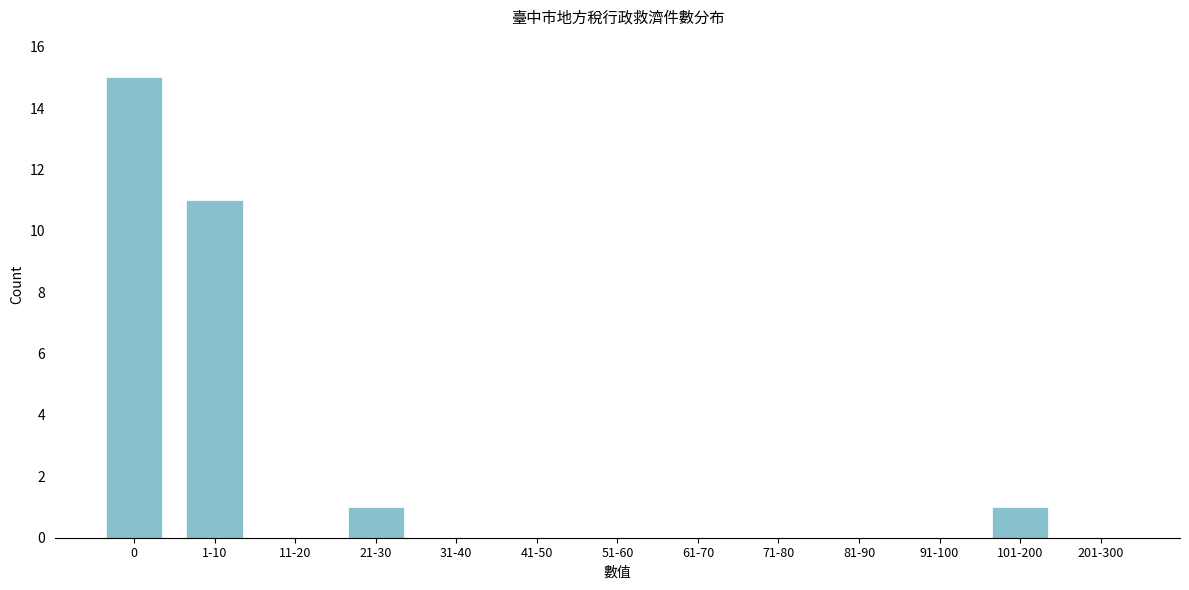

Reading left to right, transcribe all the data shown in this chart.

0=15	1-10=11	11-20=0	21-30=1	31-40=0	41-50=0	51-60=0	61-70=0	71-80=0	81-90=0	91-100=0	101-200=1	201-300=0